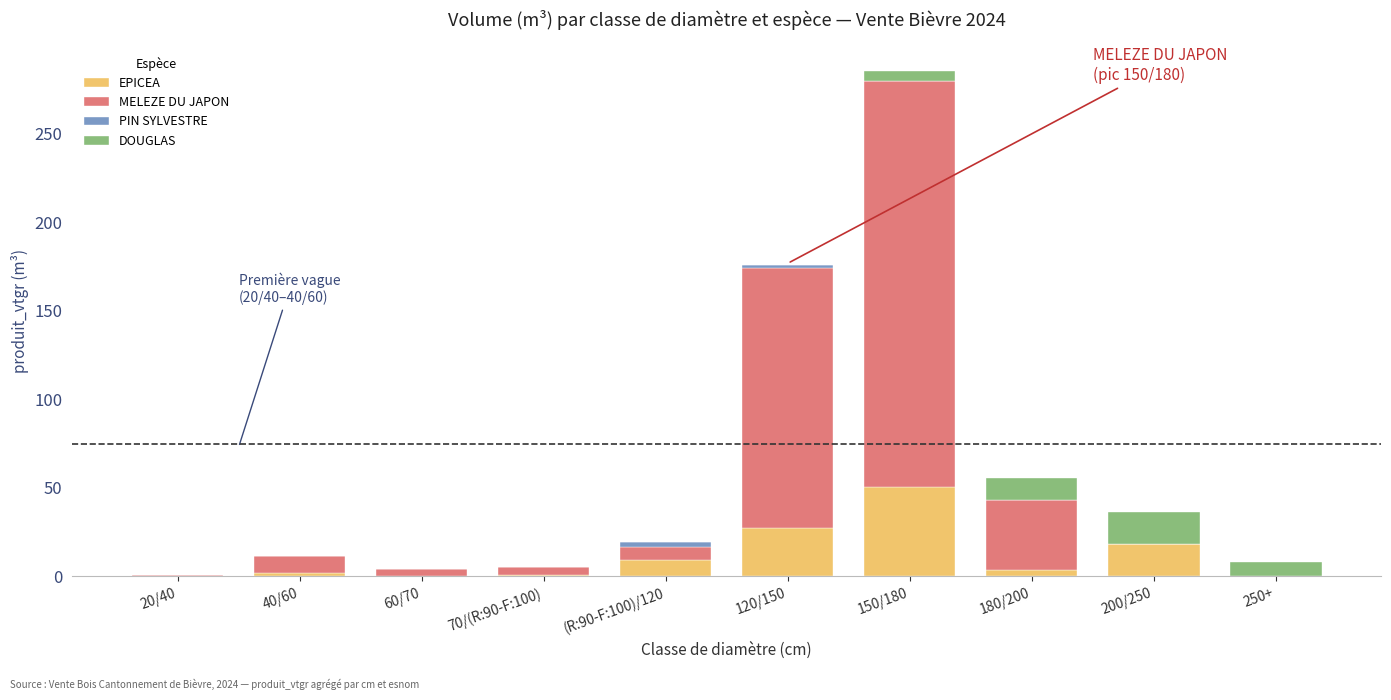

Which category has the highest value in the EPICEA series?

150/180